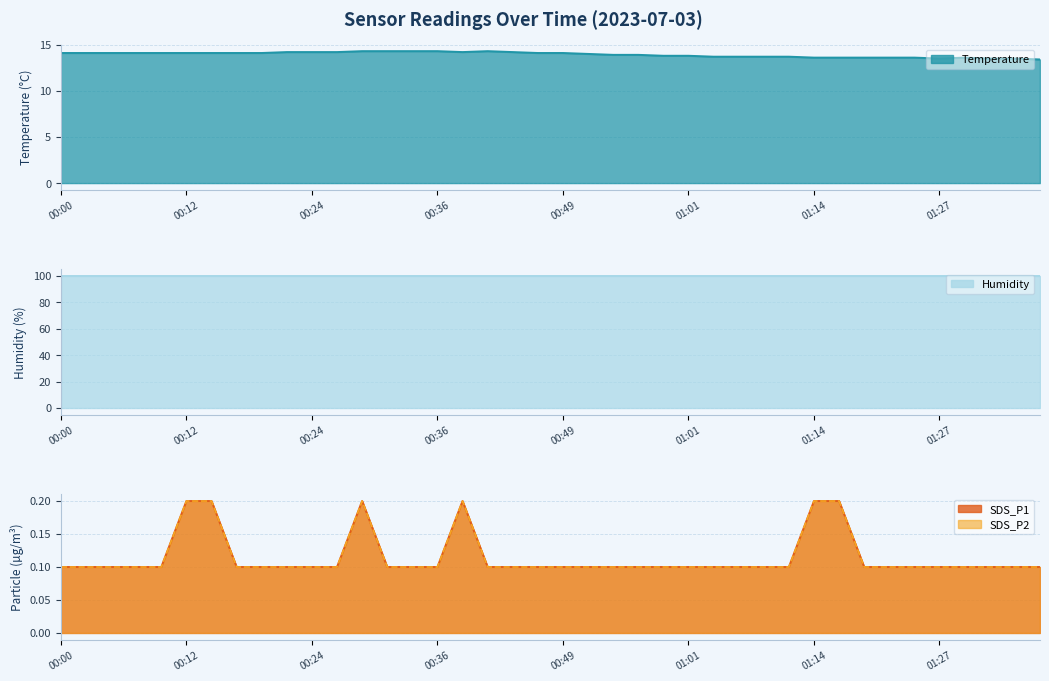

The SDS_P2 line series shows 0.1 at 01:27. True or false?

False